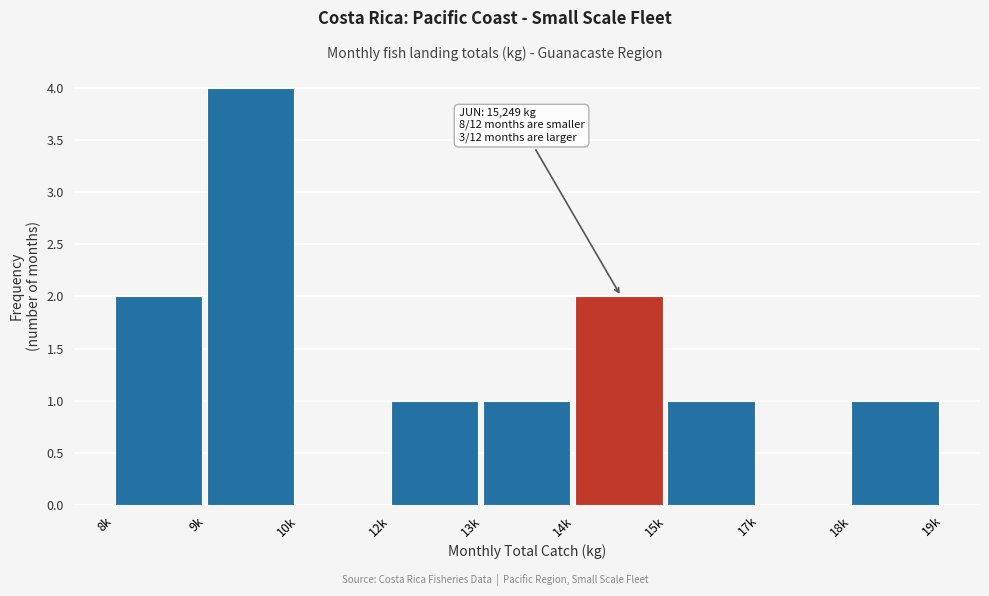

Reading left to right, extract all data points from this chart.

8k=2	9k=4	10k=0	12k=1	13k=1	14k=2	15k=1	17k=0	18k=1